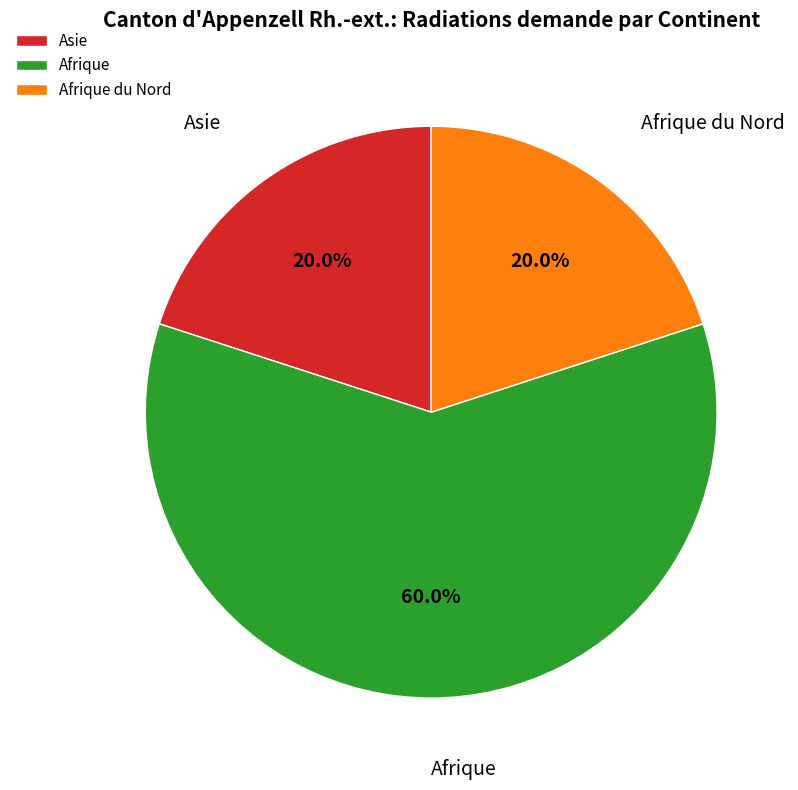

Approximately how many times larger is the value at Asie compared to Afrique?

0.3